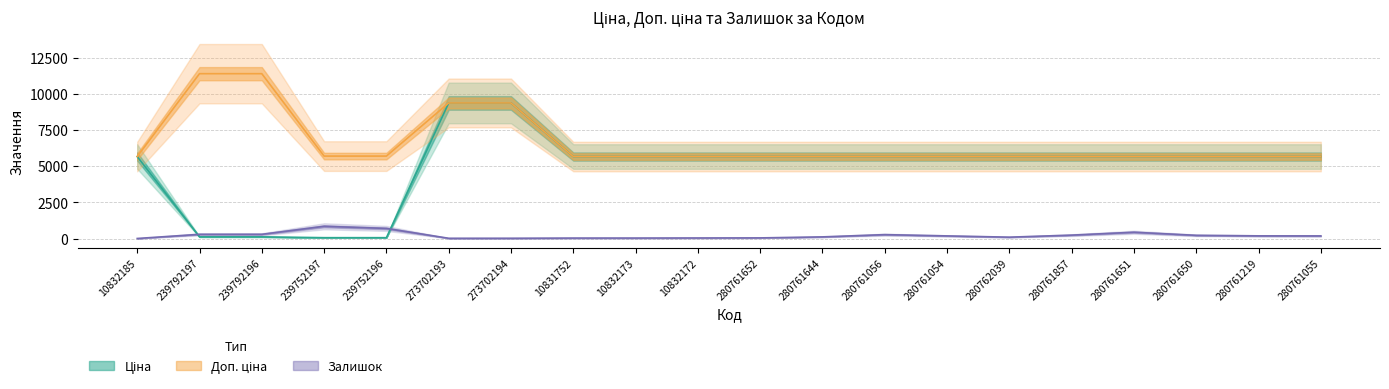

Where is the first local minimum for Залишок?

273702193